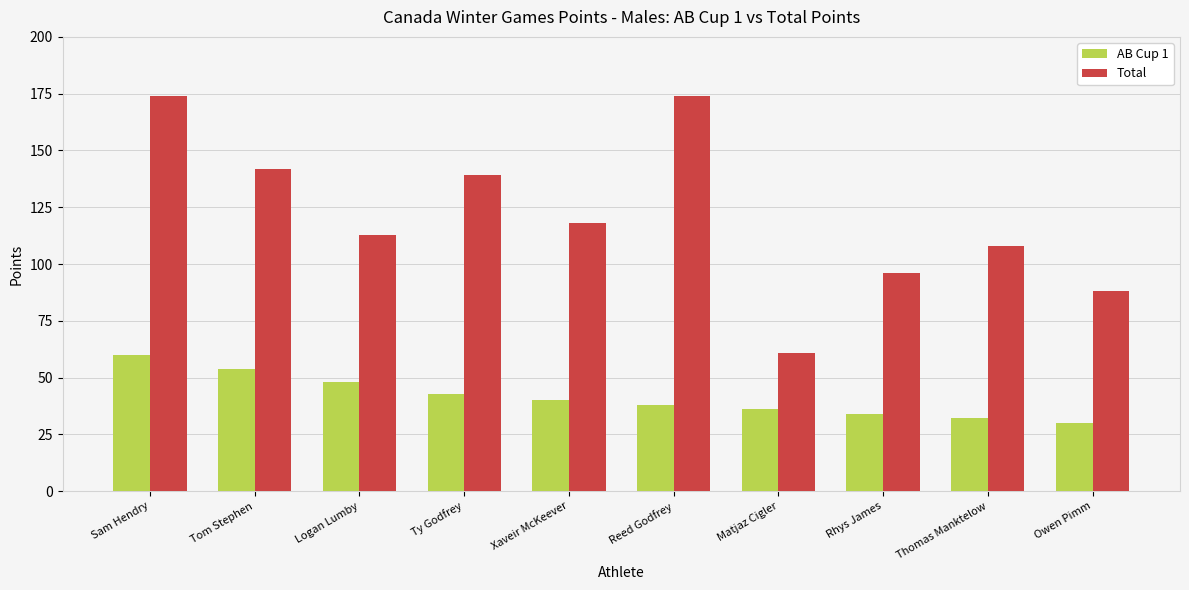

At which category does the chart reach its minimum across all series?

Owen Pimm